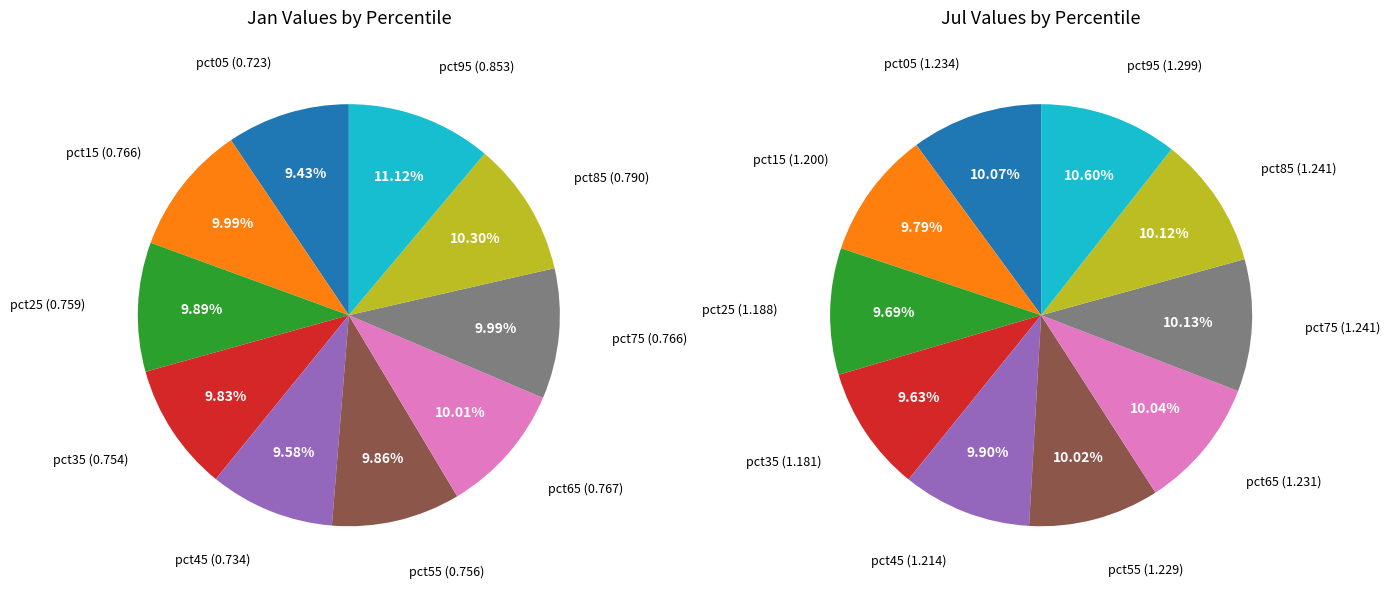

What is the total percentage of 9 and 4?

20.7%